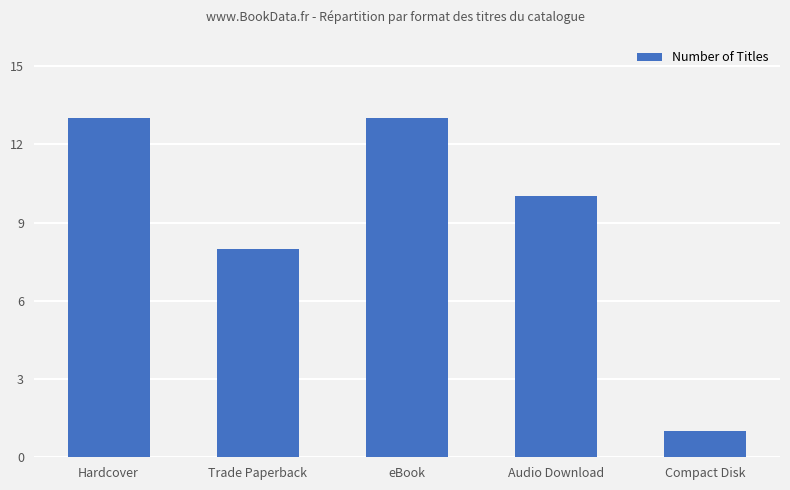

What position from the right is Hardcover?

5